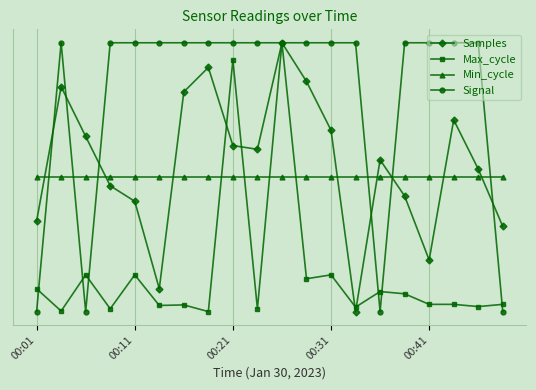

List the series in order of their peak value, lowest first.

Min_cycle, Samples, Max_cycle, Signal